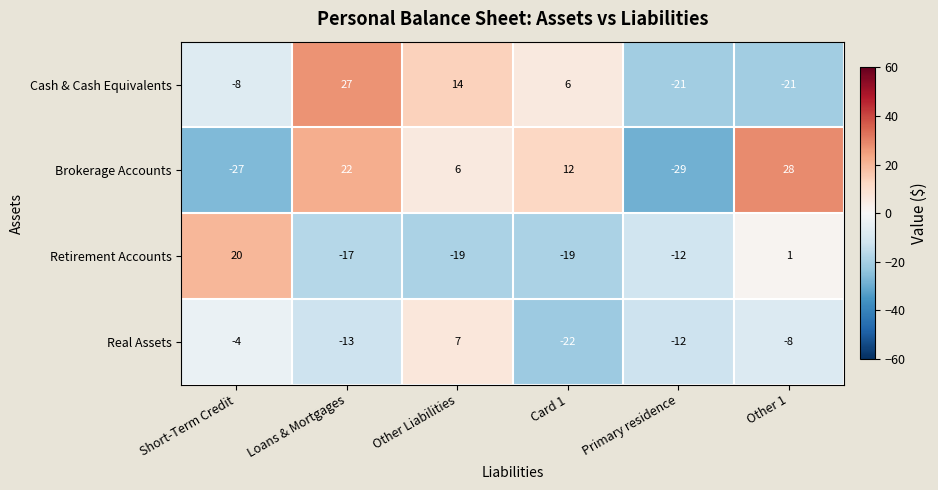

How many values in Cash & Cash Equivalents are above zero?

3